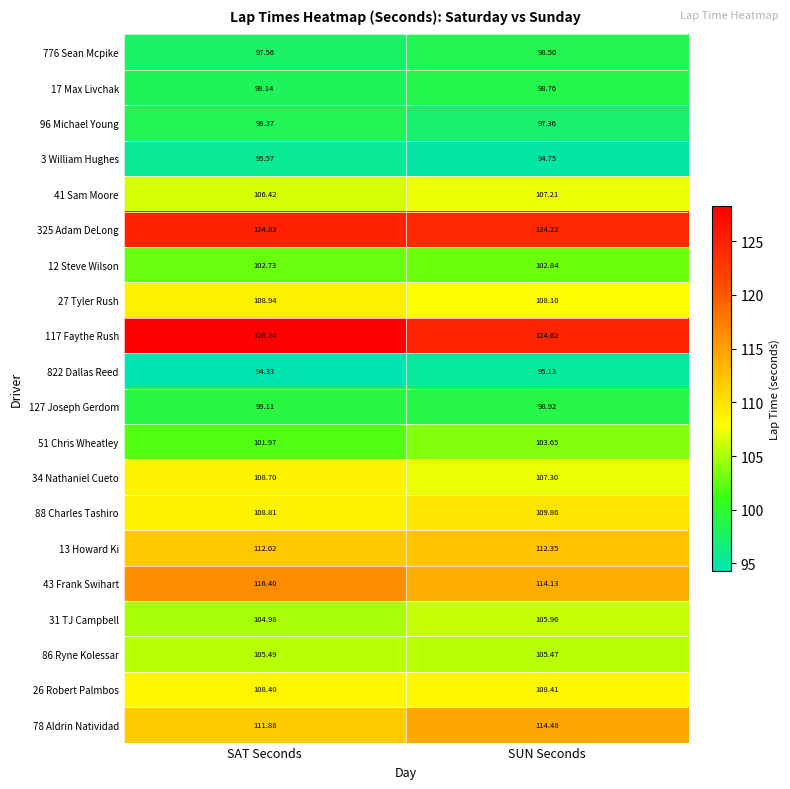

Is the value of 78 Aldrin Natividad at SAT Seconds greater than the value of 13 Howard Ki at SUN Seconds?

No